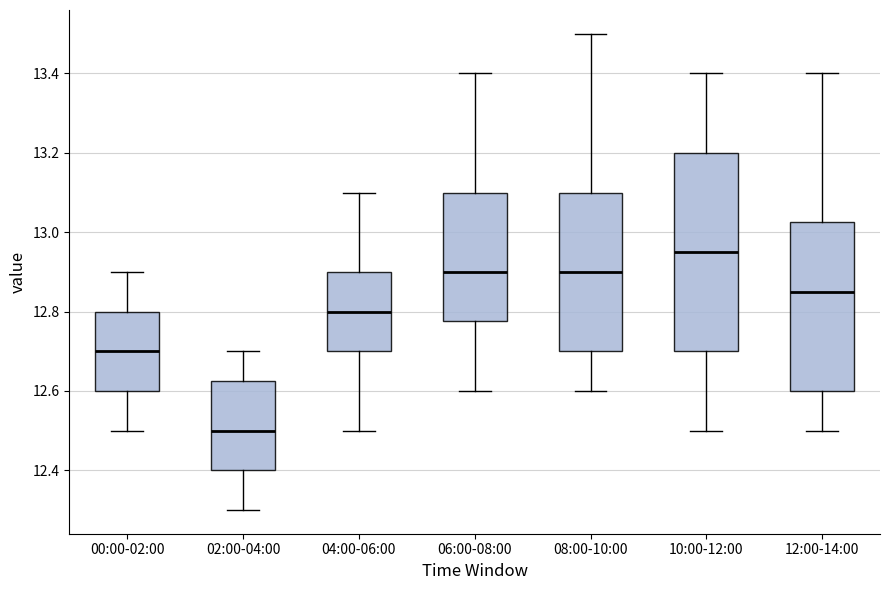

Reading left to right, read every box against the y-axis: the position of its median line, the range the box covers, and the ends of its whiskers. The values are not printed on the chart, so give them approximately, as read against the axis.

00:00-02:00: median 12.70, box 12.60 to 12.80, whiskers 12.50 to 12.90
02:00-04:00: median 12.50, box 12.40 to 12.62, whiskers 12.30 to 12.70
04:00-06:00: median 12.80, box 12.70 to 12.90, whiskers 12.50 to 13.10
06:00-08:00: median 12.90, box 12.78 to 13.10, whiskers 12.60 to 13.40
08:00-10:00: median 12.90, box 12.70 to 13.10, whiskers 12.60 to 13.50
10:00-12:00: median 12.96, box 12.70 to 13.20, whiskers 12.50 to 13.40
12:00-14:00: median 12.86, box 12.60 to 13.02, whiskers 12.50 to 13.40